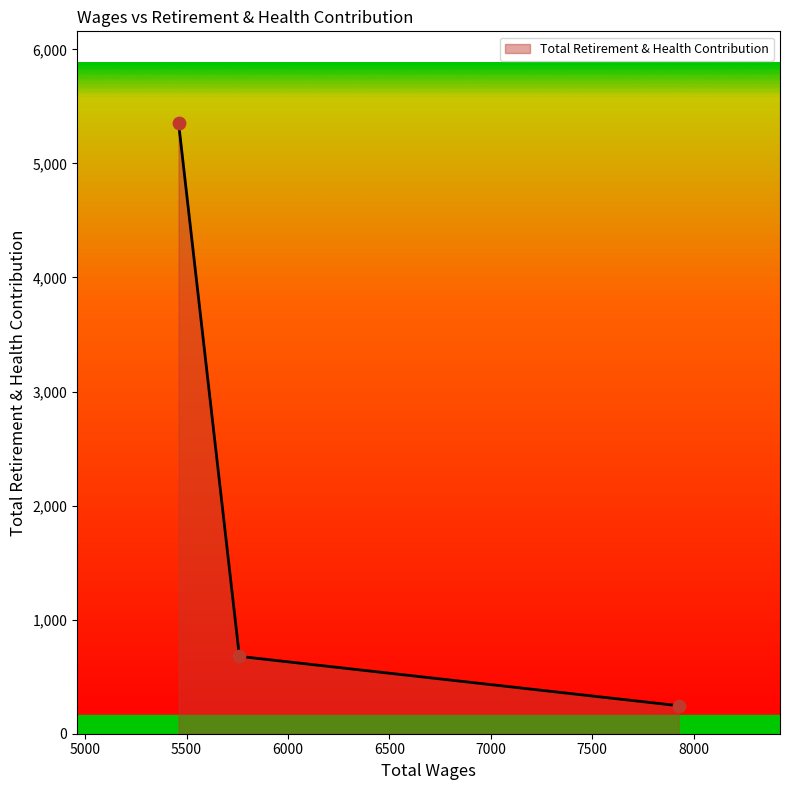

What is the maximum value shown in the chart?

5354.6